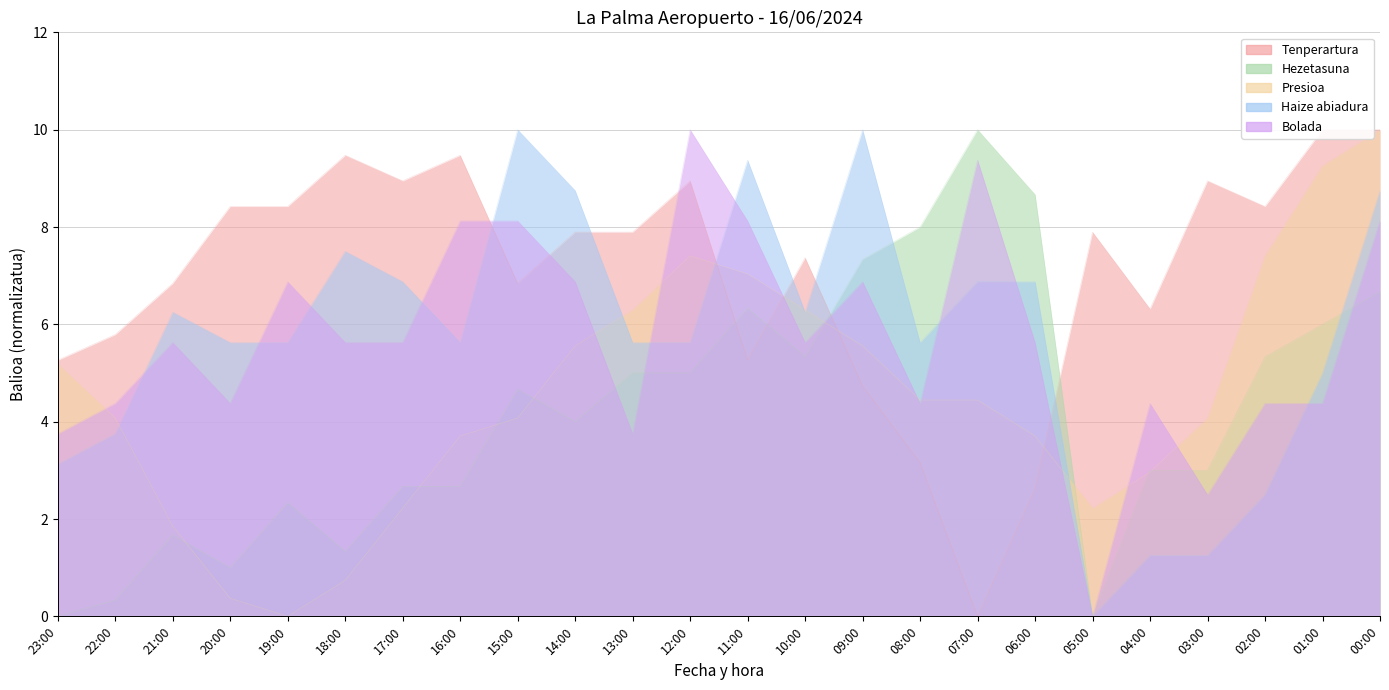

Rank the categories by Hezetasuna value from highest to lowest.

07:00, 06:00, 08:00, 09:00, 00:00, 11:00, 01:00, 10:00, 02:00, 13:00, 12:00, 15:00, 14:00, 04:00, 03:00, 17:00, 16:00, 19:00, 21:00, 18:00, 20:00, 22:00, 23:00, 05:00